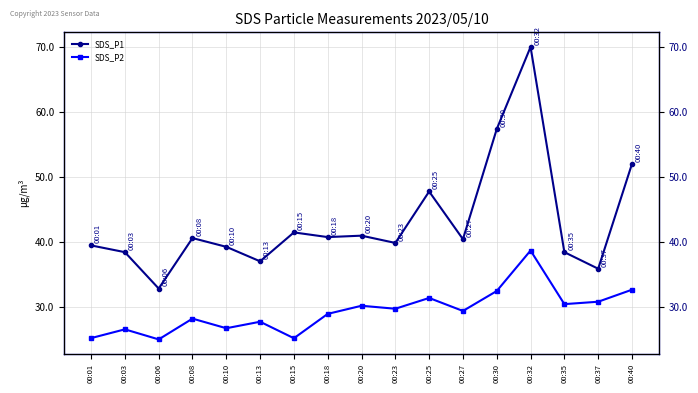

What is the value of the SDS_P2 point at the 9th from the left?

30.1